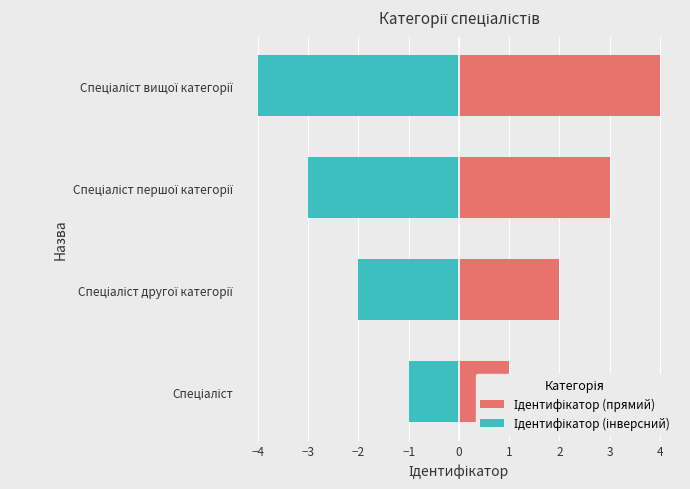

Rank the series by their maximum value, from highest to lowest.

Ідентифікатор (прямий), Ідентифікатор (інверсний)